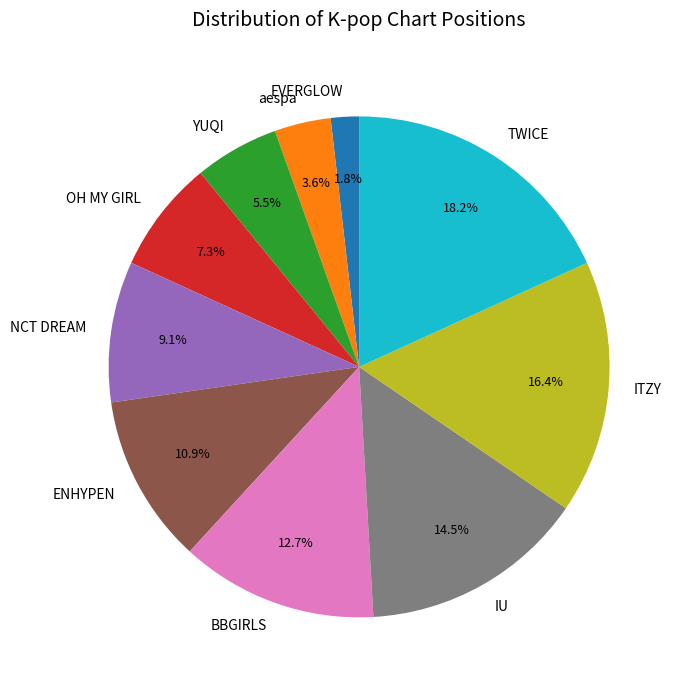

Count the number of slices in the pie.

10